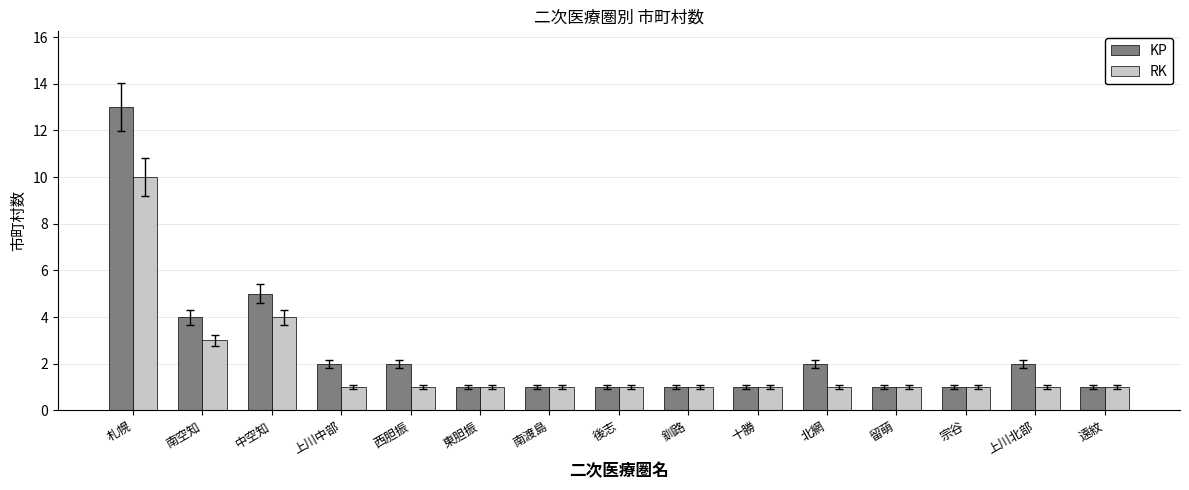

Which series has the largest total across all categories?

KP